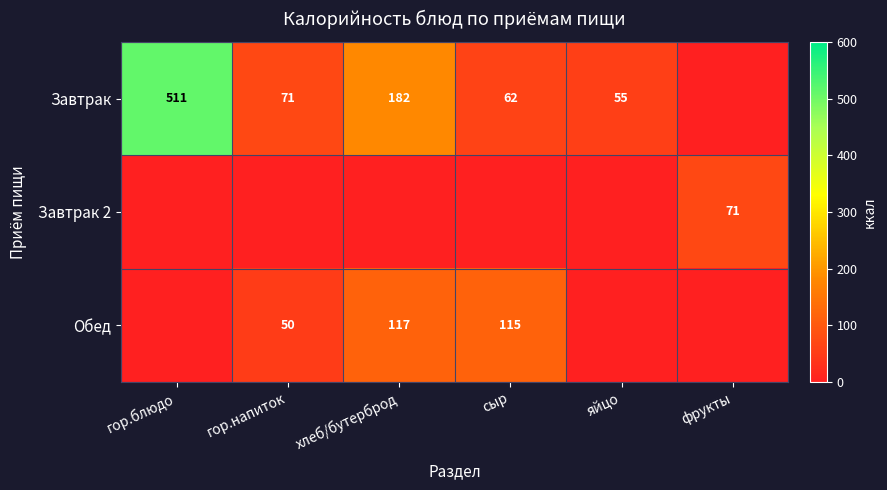

Is it true that Завтрак equals 119 at хлеб/бутерброд?

False